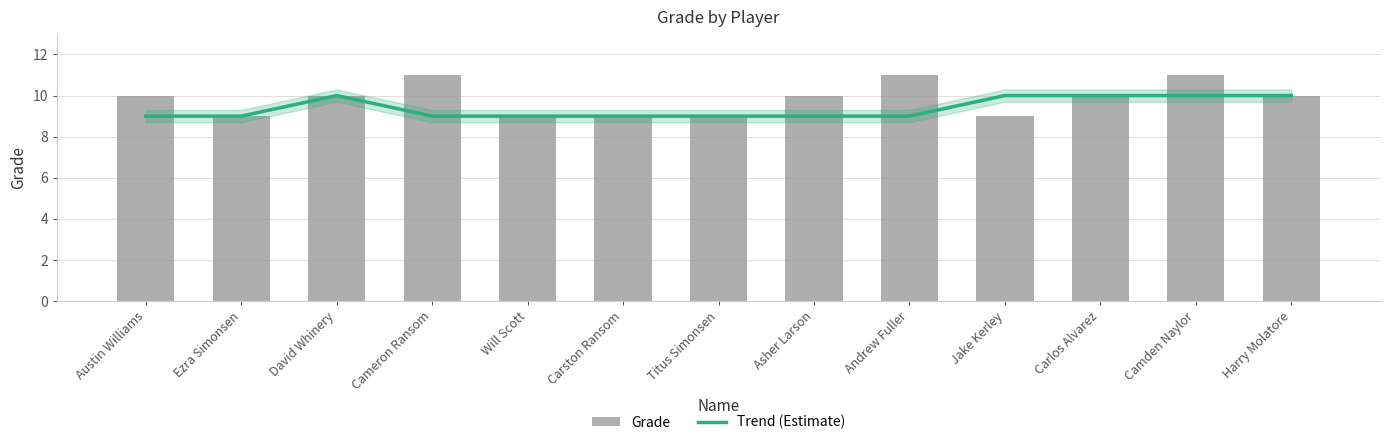

How many bars are there in total?

13